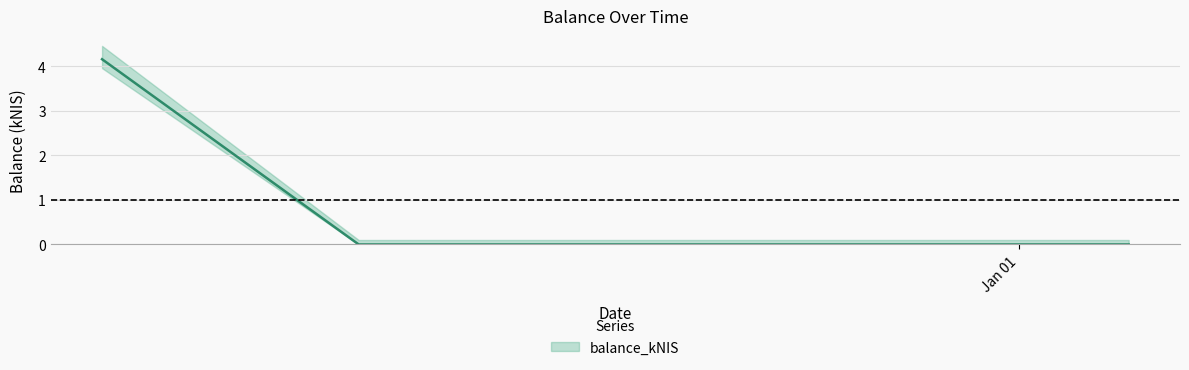

At which category does the chart reach its minimum across all series?

2023-12-14